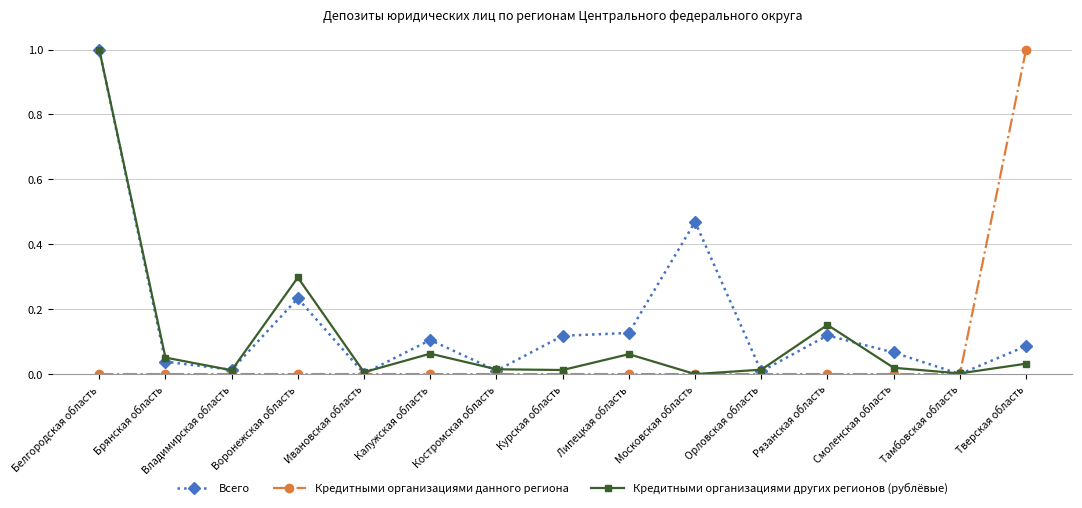

True or false: Кредитными организациями других регионов (рублёвые) has more than 0 interior local peaks.

True